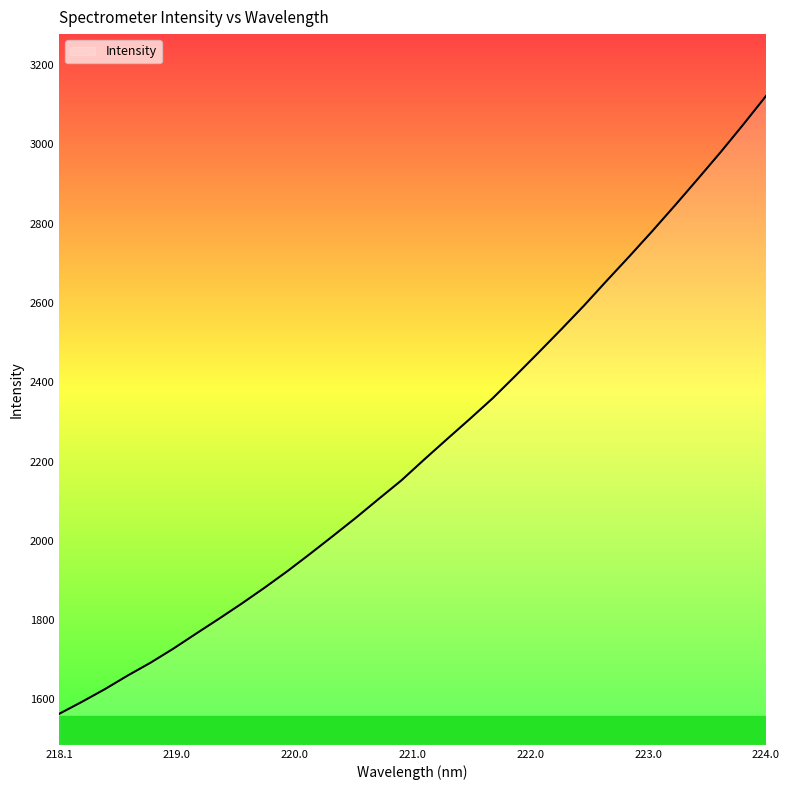

What is the greatest value displayed?

3122.0